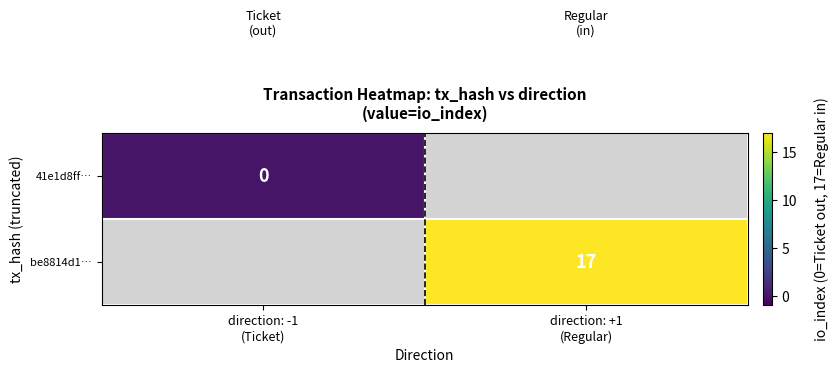

True or false: be8814d1… has a value of 17.0 at direction: +1 (Regular).

True